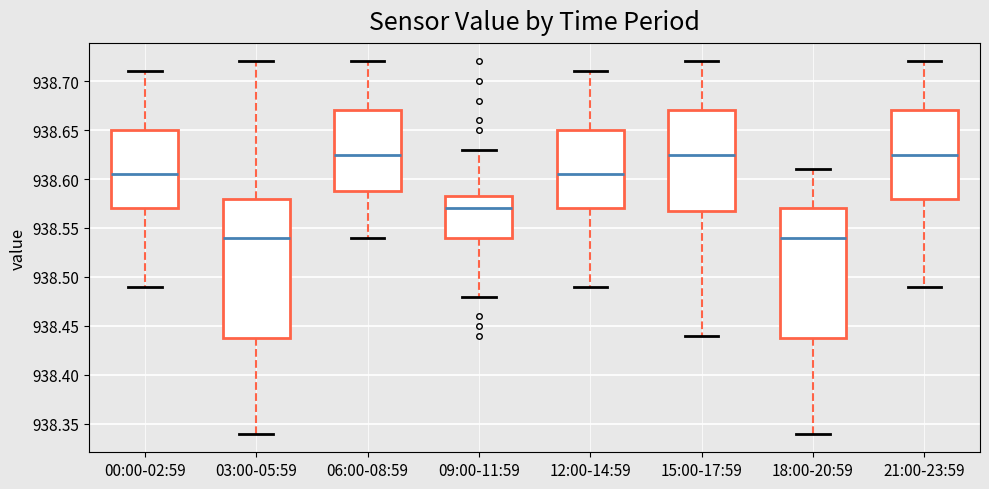

Reading left to right, transcribe this box plot: for each box, give where its median line is, the range the box spans, and where its two whiskers end, as read against the y-axis. The values are not printed on the chart, so give them approximately, as read against the axis.

00:00-02:59: median 938.605, box 938.570 to 938.650, whiskers 938.490 to 938.710
03:00-05:59: median 938.540, box 938.440 to 938.580, whiskers 938.340 to 938.720
06:00-08:59: median 938.625, box 938.590 to 938.670, whiskers 938.540 to 938.720
09:00-11:59: median 938.570, box 938.540 to 938.585, whiskers 938.480 to 938.630
12:00-14:59: median 938.605, box 938.570 to 938.650, whiskers 938.490 to 938.710
15:00-17:59: median 938.625, box 938.570 to 938.670, whiskers 938.440 to 938.720
18:00-20:59: median 938.540, box 938.440 to 938.570, whiskers 938.340 to 938.610
21:00-23:59: median 938.625, box 938.580 to 938.670, whiskers 938.490 to 938.720